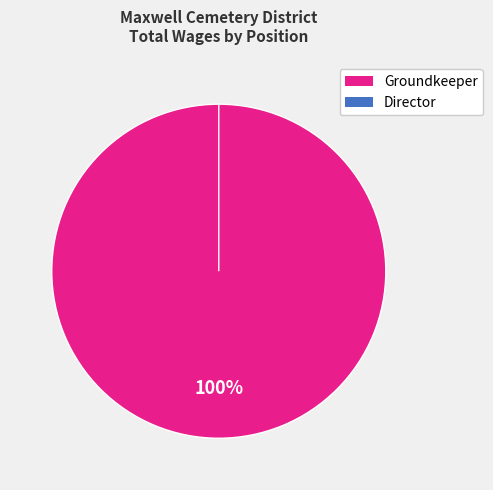

True or false: Groundkeeper accounts for 100% of the total.

True